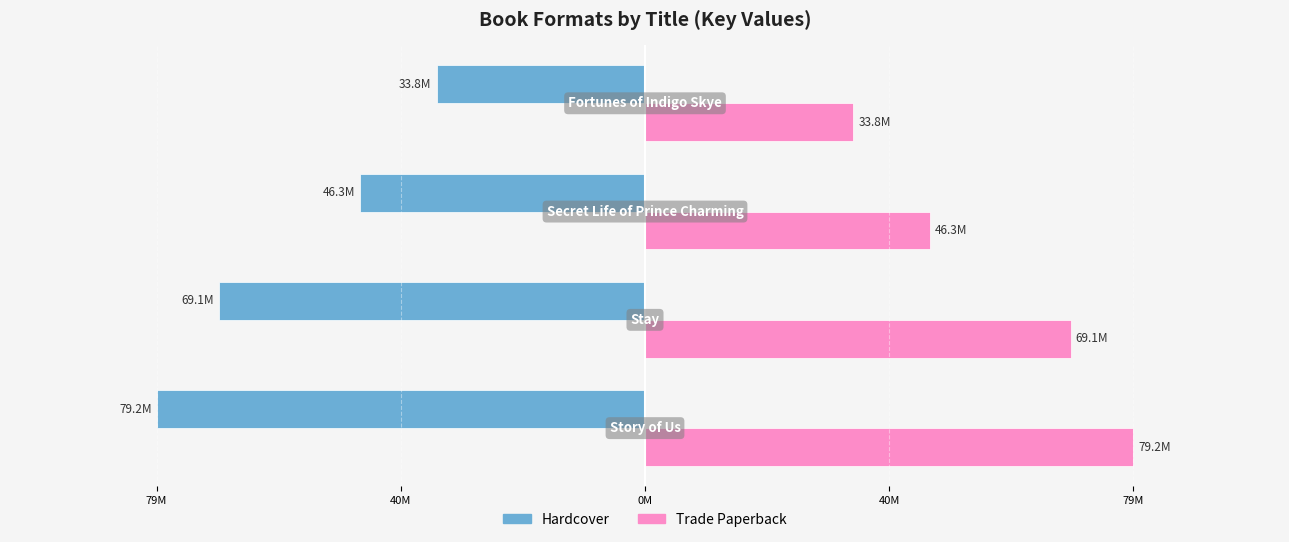

What are all the series names shown in the legend?

Hardcover, Trade Paperback